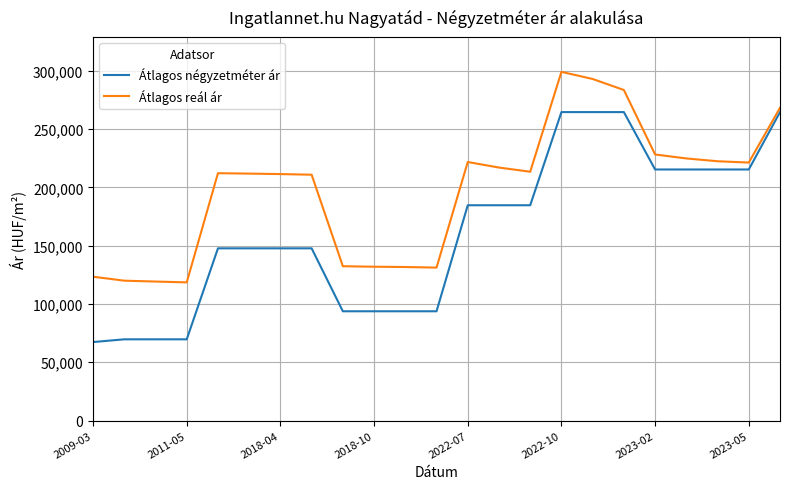

Which series has the largest range (max minus min)?

Átlagos négyzetméter ár